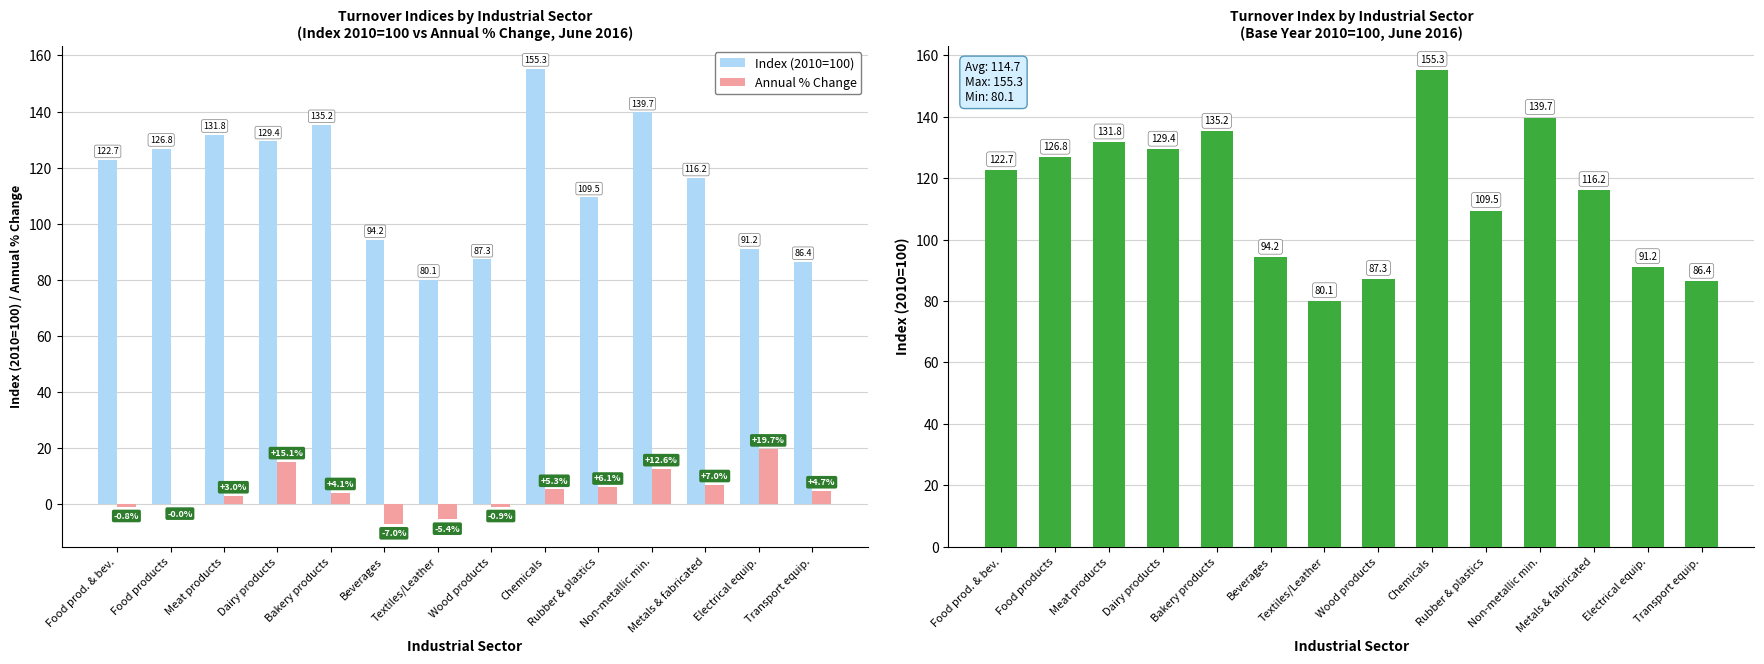

Which series changed the most between Dairy products and Rubber & plastics?

Index (2010=100)